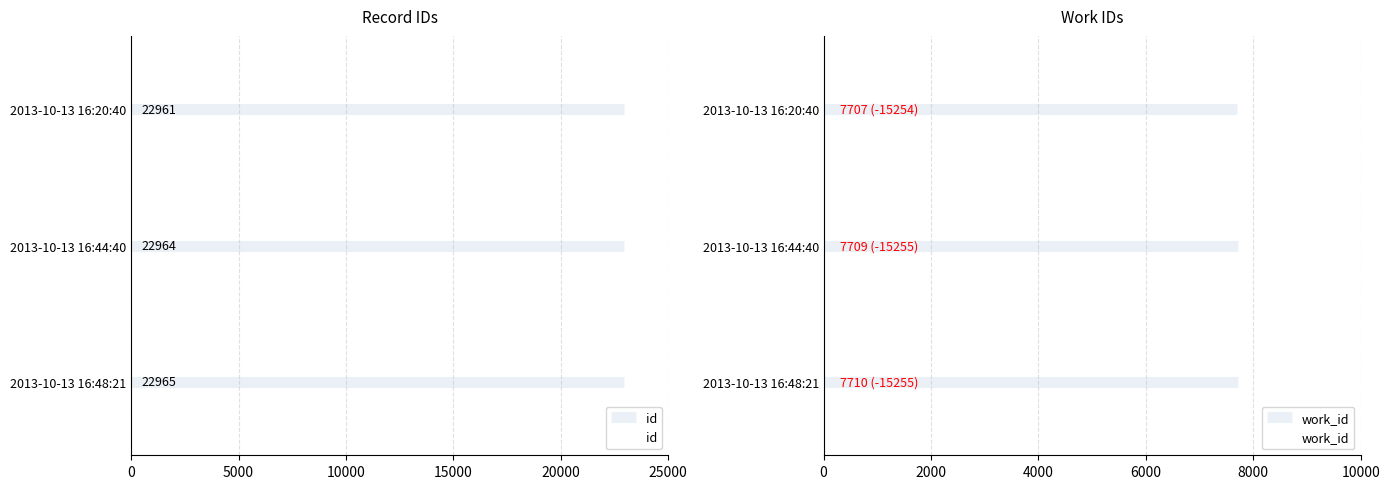

How many id values are between 22961 and 22965?

3